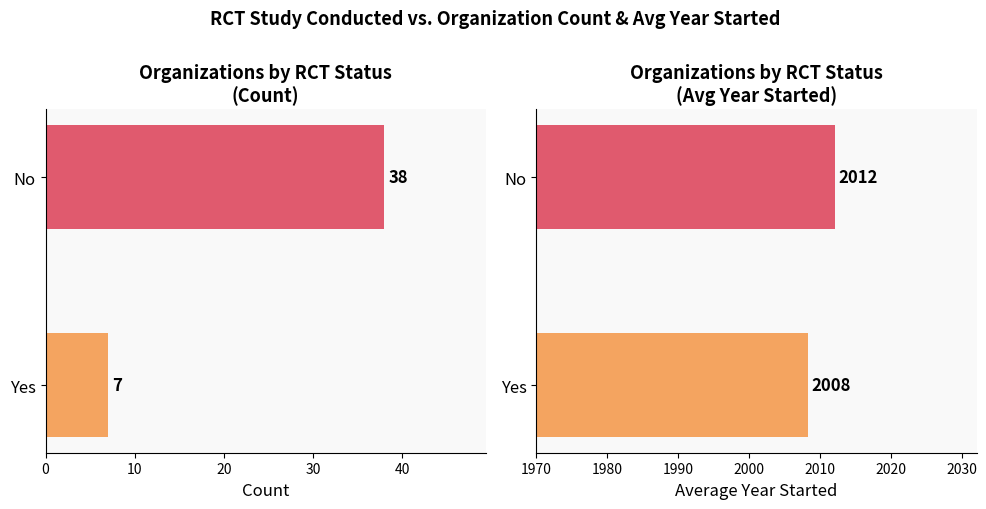

What is the minimum value shown in the chart?

7.0